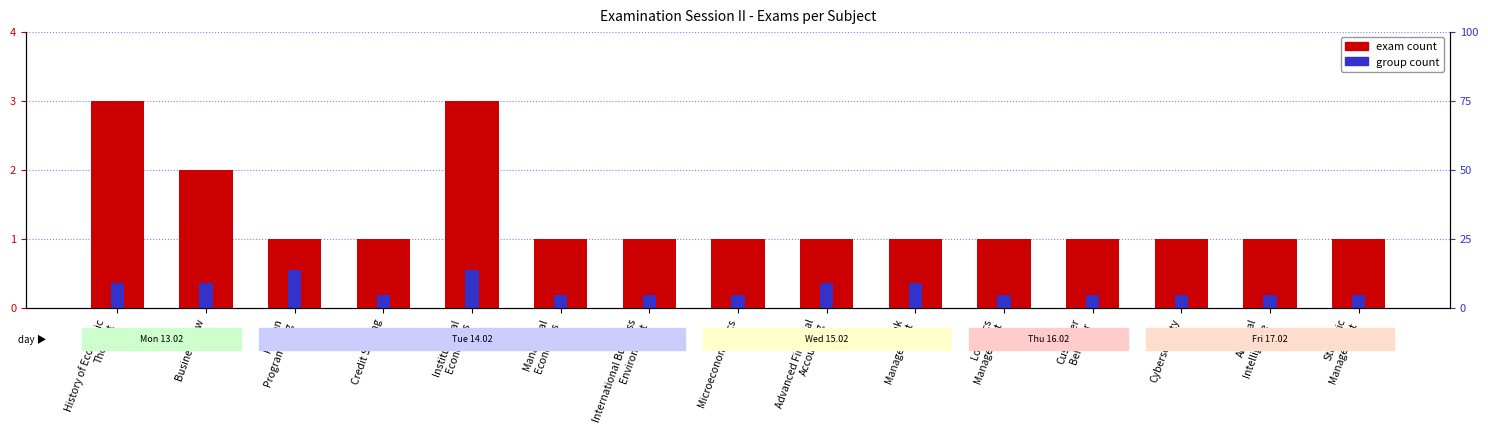

Count the values in the range 1 to 2.

13